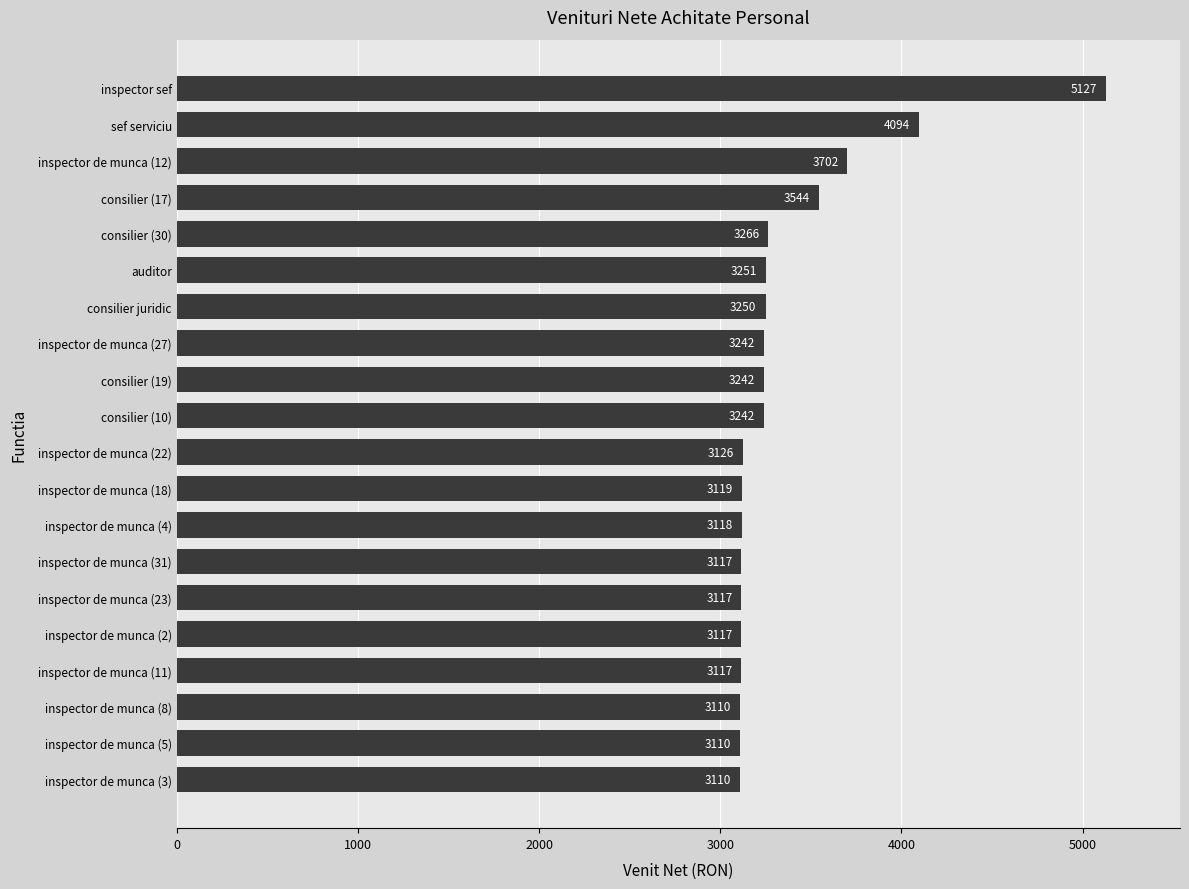

What is the label of the 7th bar from the top?

consilier juridic